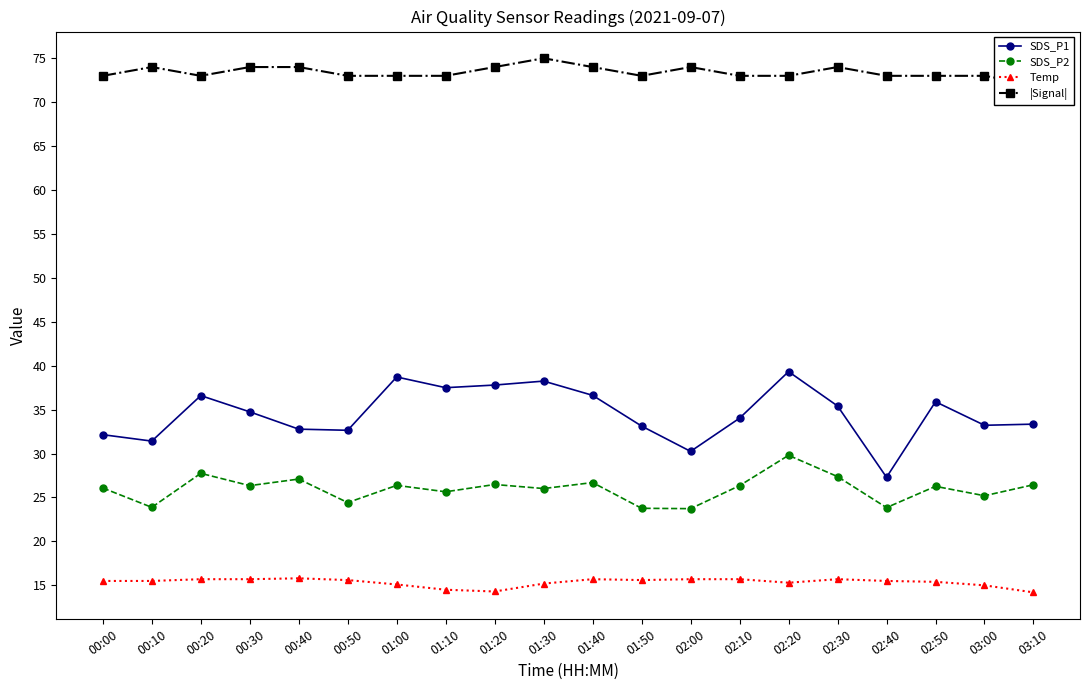

Which series has the largest total across all categories?

|Signal|